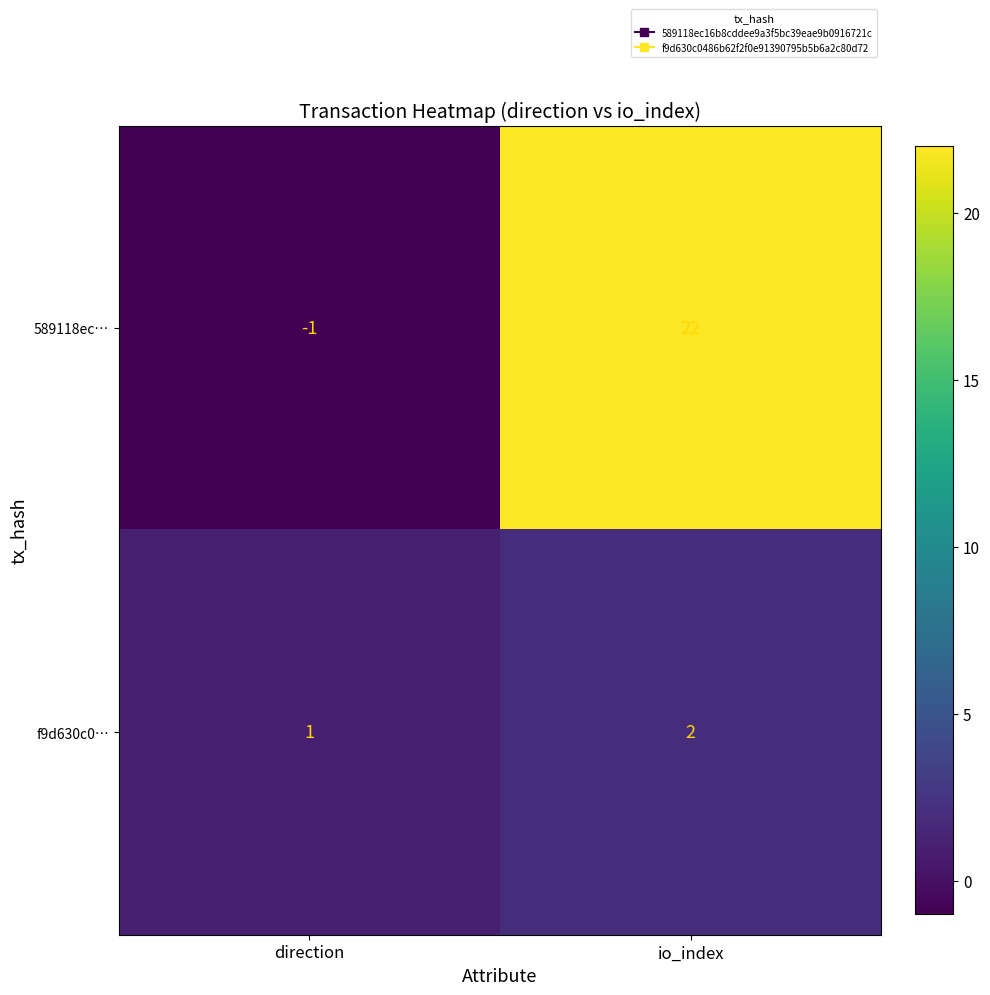

Reading right to left, transcribe all the data shown in this chart.

589118ec…: 22	-1
f9d630c0…: 2	1